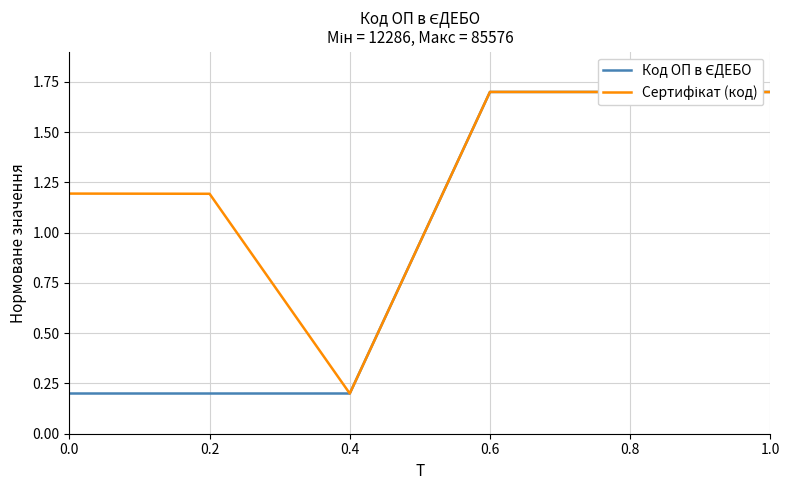

What is the spread (max minus min) of values at 0.0?

1.0